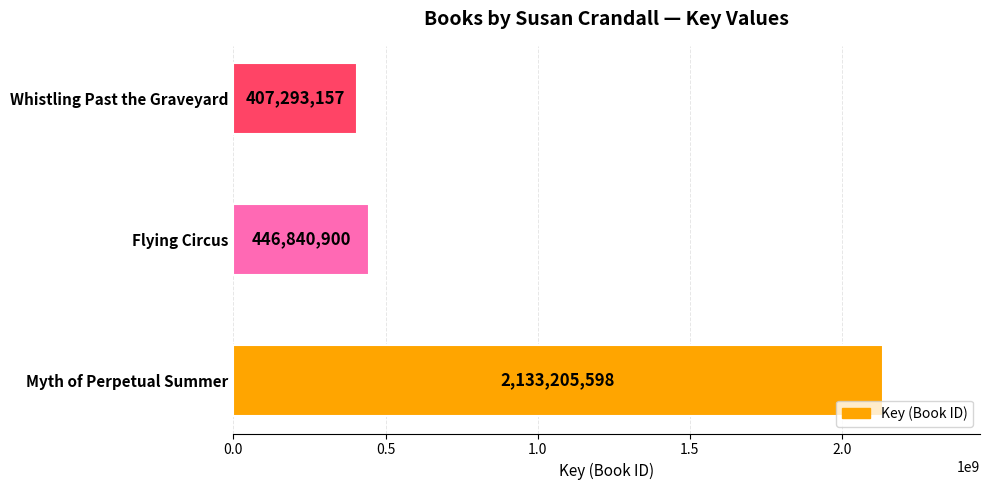

Rank the categories by value from highest to lowest.

Myth of Perpetual Summer, Flying Circus, Whistling Past the Graveyard